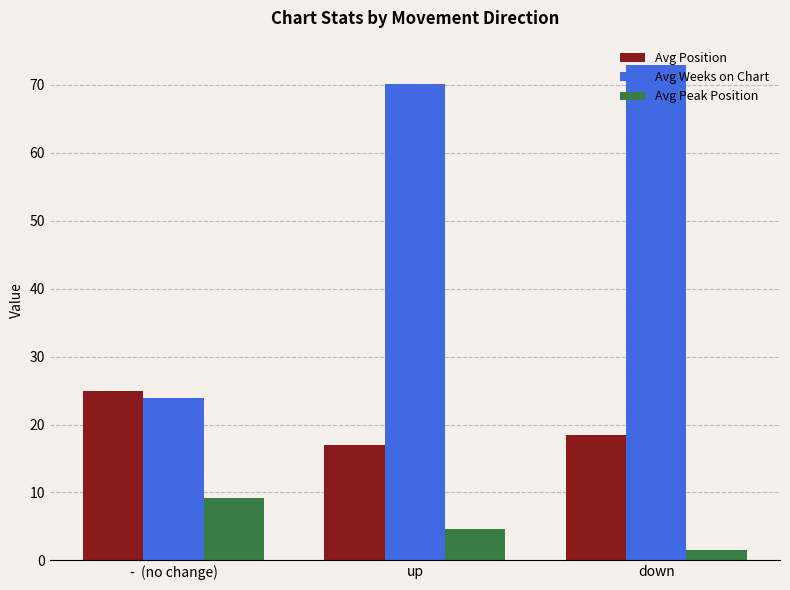

Reading left to right, extract all data points from this chart.

Avg Position: -  (no change)=25.0	up=17.0	down=18.5
Avg Weeks on Chart: -  (no change)=23.9	up=70.1	down=72.9
Avg Peak Position: -  (no change)=9.1	up=4.6	down=1.5